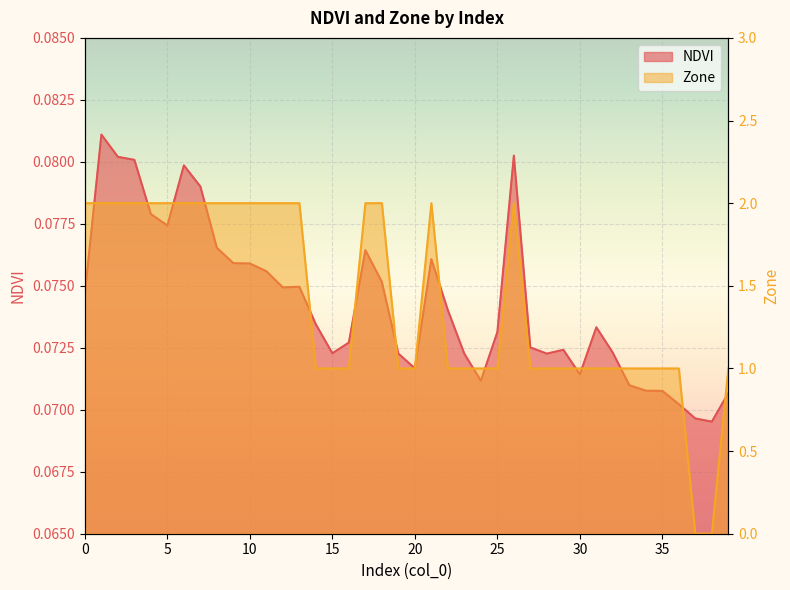

What is the maximum value for NDVI?

0.1